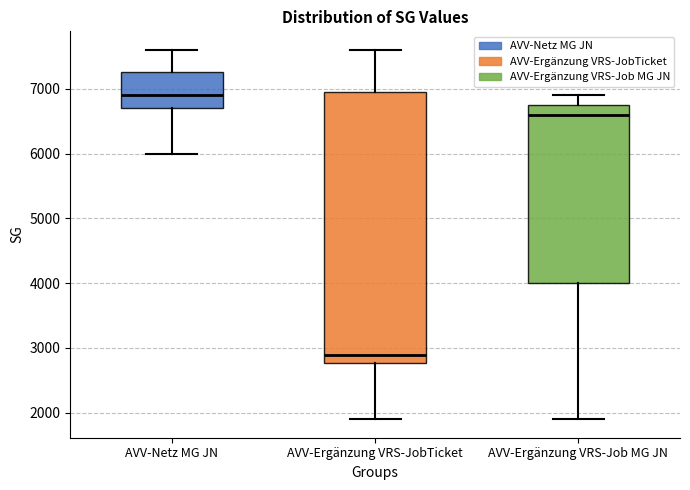

Reading left to right, transcribe this box plot: for each box, give where its median line is, the range the box spans, and where its two whiskers end, as read against the y-axis. The values are not printed on the chart, so give them approximately, as read against the axis.

AVV-Netz MG JN: median 6900, box 6700 to 7300, whiskers 6000 to 7600
AVV-Ergänzung VRS-JobTicket: median 2900, box 2800 to 7000, whiskers 1900 to 7600
AVV-Ergänzung VRS-Job MG JN: median 6600, box 4000 to 6800, whiskers 1900 to 6900